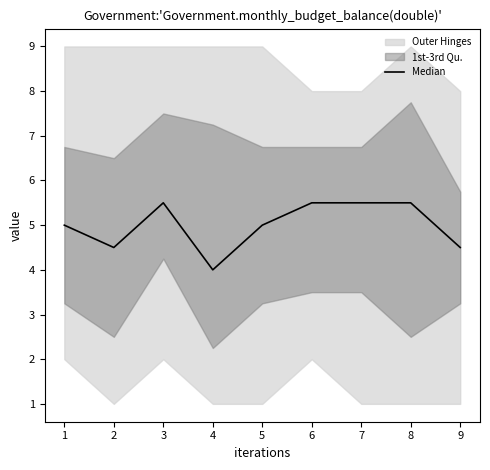

What is the ratio of the value at 7 to the value at 1?

1.1